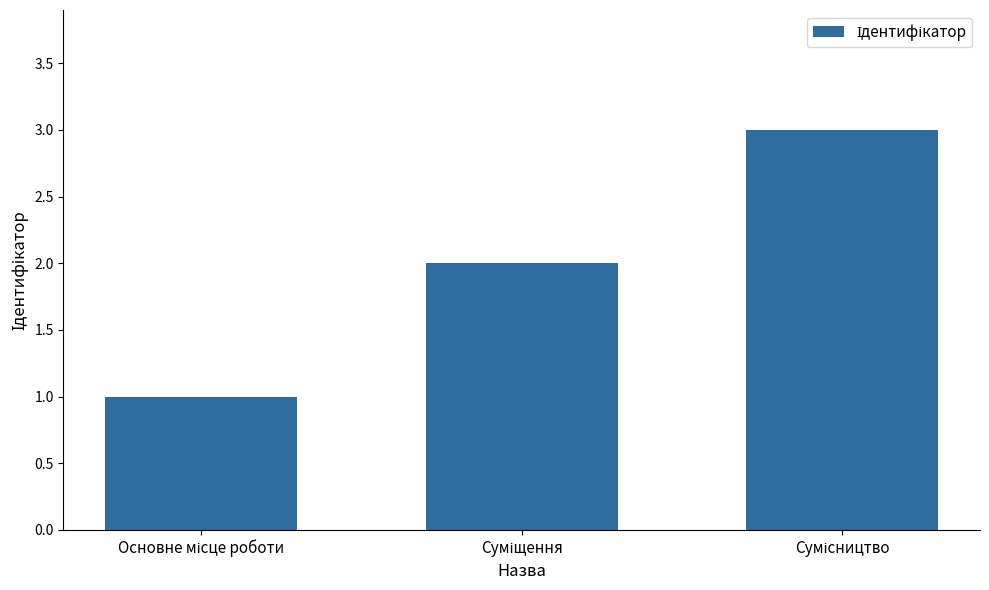

What is the sum of all values?

6